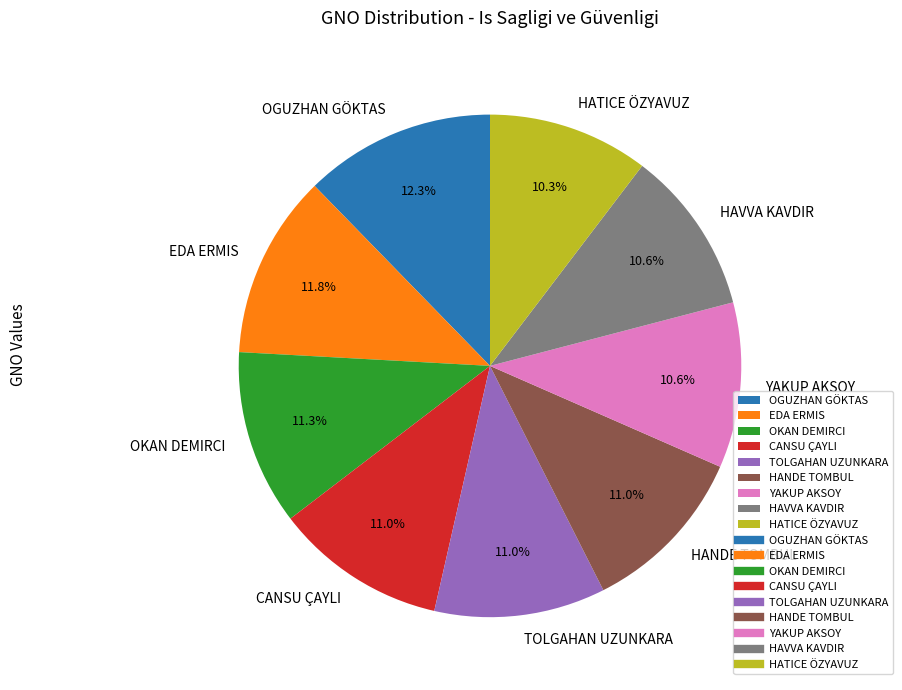

What is the ratio of the value at EDA ERMIS to the value at HAVVA KAVDIR?

1.1